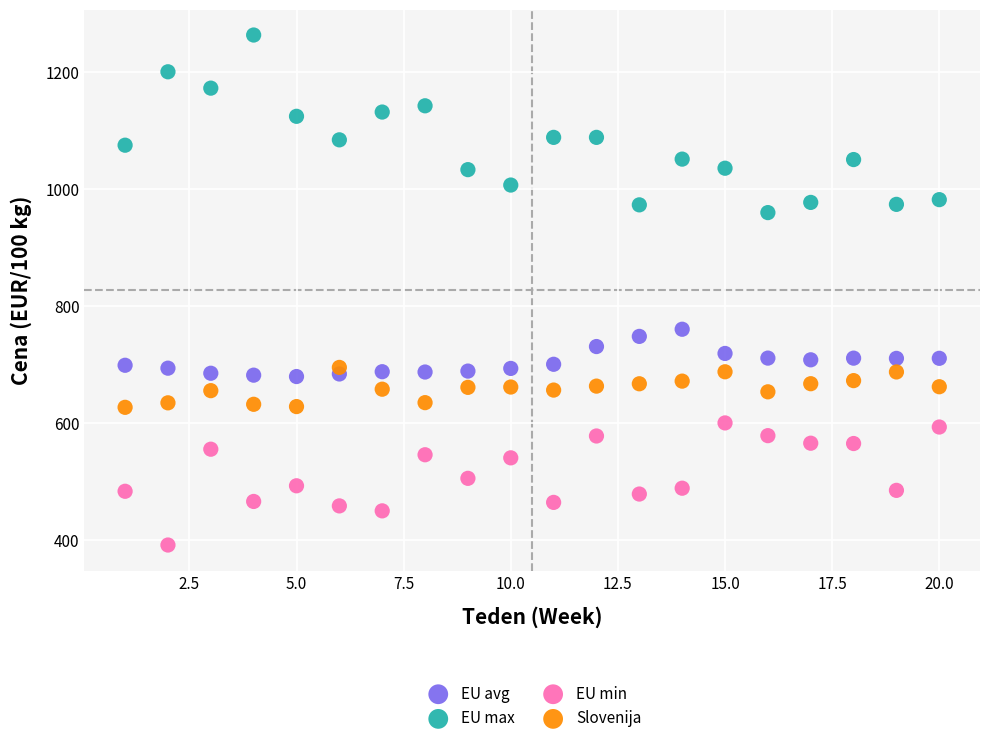

Which series contains the highest Y value?

EU max